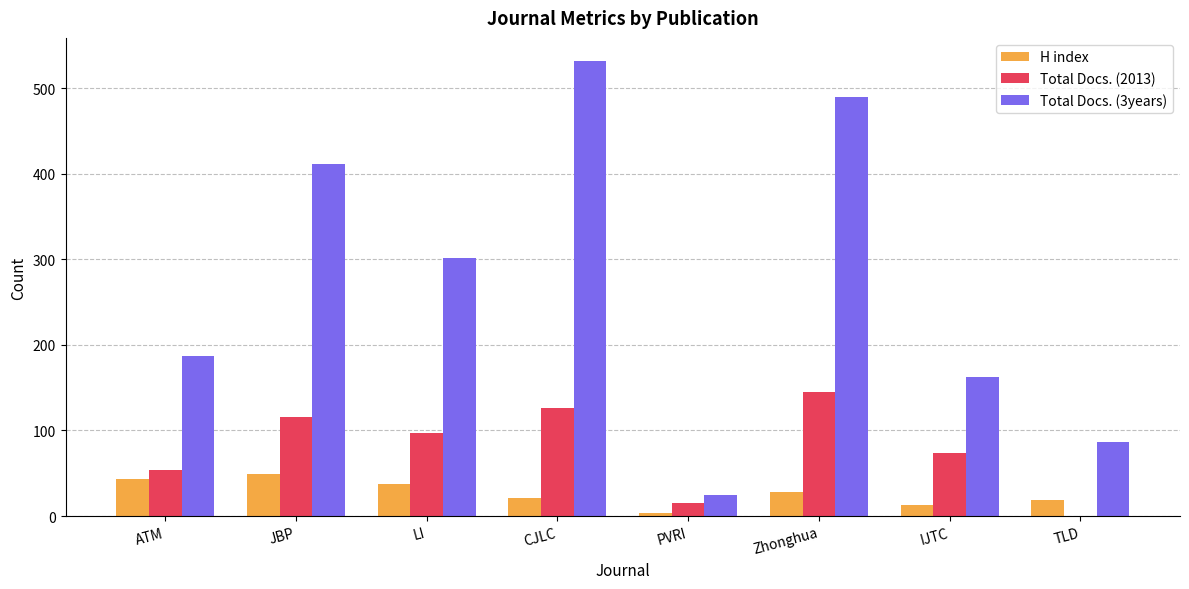

Read the H index value at IJTC.

13